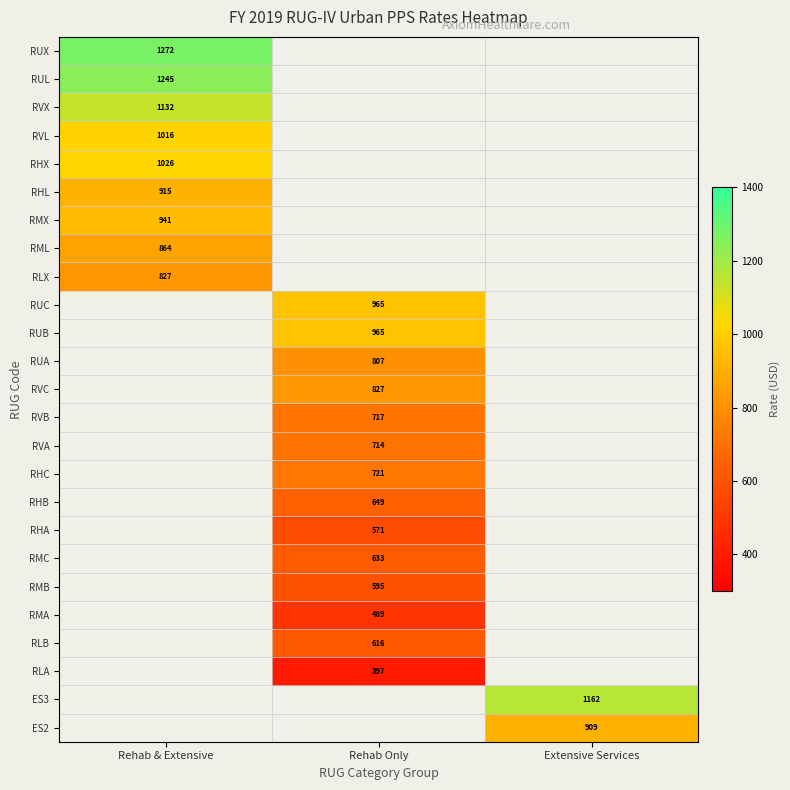

Is it true that RMX equals 941.2 at Rehab & Extensive?

True